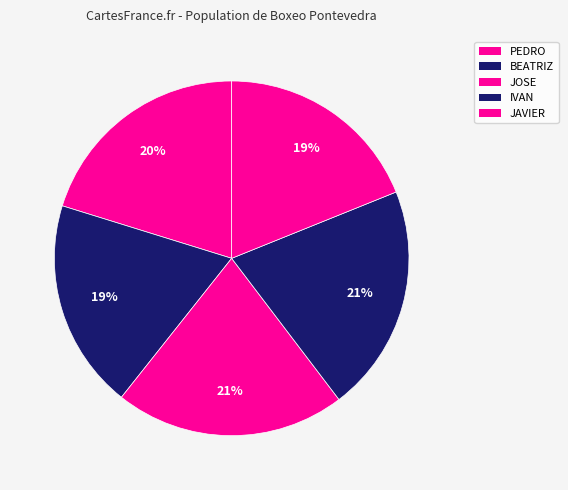

Count the number of slices in the pie.

5